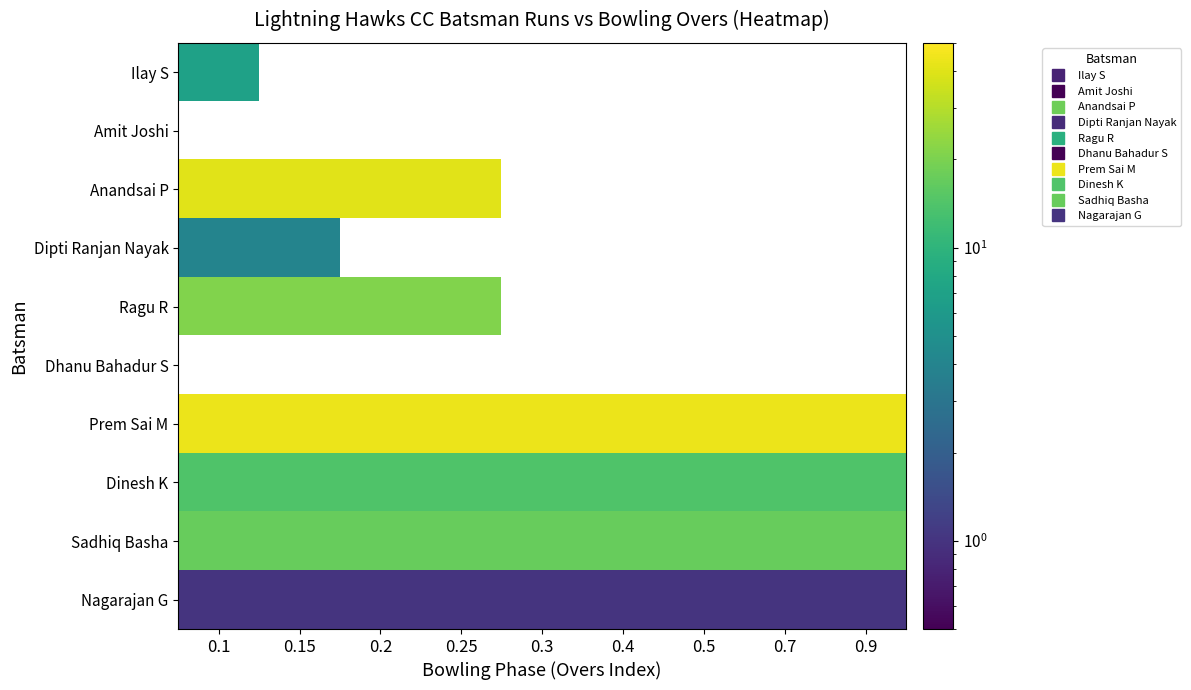

Is the value of Nagarajan G at 0.3 greater than the value of Amit Joshi at 0.7?

No